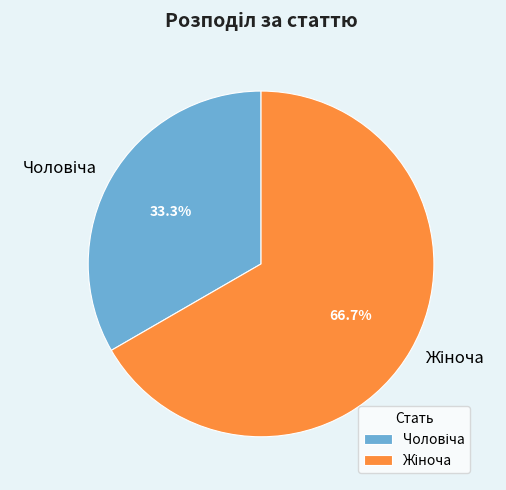

Rank the categories by value from lowest to highest.

Чоловіча, Жіноча